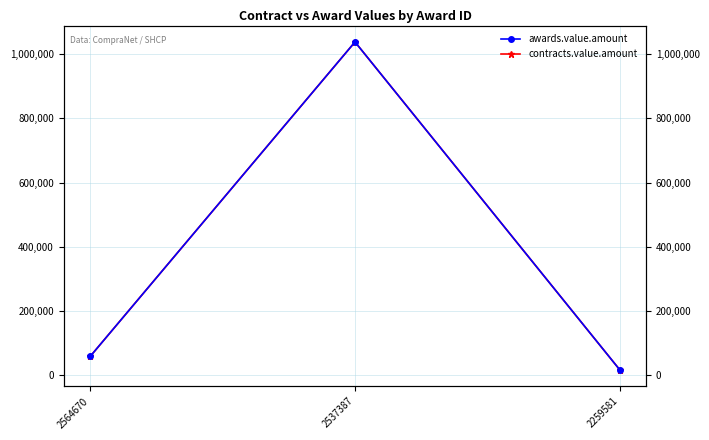

Reading left to right, what are all the values shown in this chart?

contracts.value.amount: 2564670=57694.0	2537387=1038600.0	2259581=15761.6
awards.value.amount: 2564670=57694.0	2537387=1038600.0	2259581=15761.6